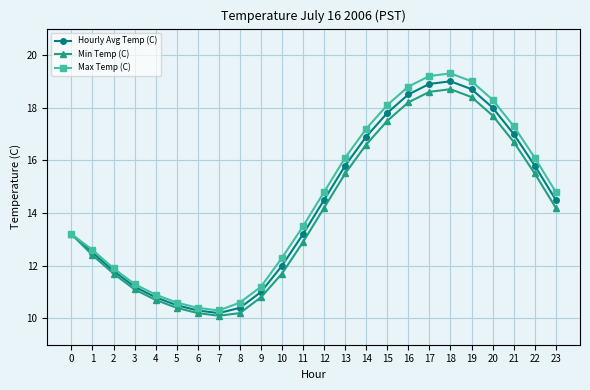

Reading left to right, what are all the values shown in this chart?

Hourly Avg Temp (C): 0=13.2	1=12.5	2=11.8	3=11.2	4=10.8	5=10.5	6=10.3	7=10.2	8=10.4	9=11.0	10=12.0	11=13.2	12=14.5	13=15.8	14=16.9	15=17.8	16=18.5	17=18.9	18=19.0	19=18.7	20=18.0	21=17.0	22=15.8	23=14.5
Min Temp (C): 0=13.2	1=12.4	2=11.7	3=11.1	4=10.7	5=10.4	6=10.2	7=10.1	8=10.2	9=10.8	10=11.7	11=12.9	12=14.2	13=15.5	14=16.6	15=17.5	16=18.2	17=18.6	18=18.7	19=18.4	20=17.7	21=16.7	22=15.5	23=14.2
Max Temp (C): 0=13.2	1=12.6	2=11.9	3=11.3	4=10.9	5=10.6	6=10.4	7=10.3	8=10.6	9=11.2	10=12.3	11=13.5	12=14.8	13=16.1	14=17.2	15=18.1	16=18.8	17=19.2	18=19.3	19=19.0	20=18.3	21=17.3	22=16.1	23=14.8